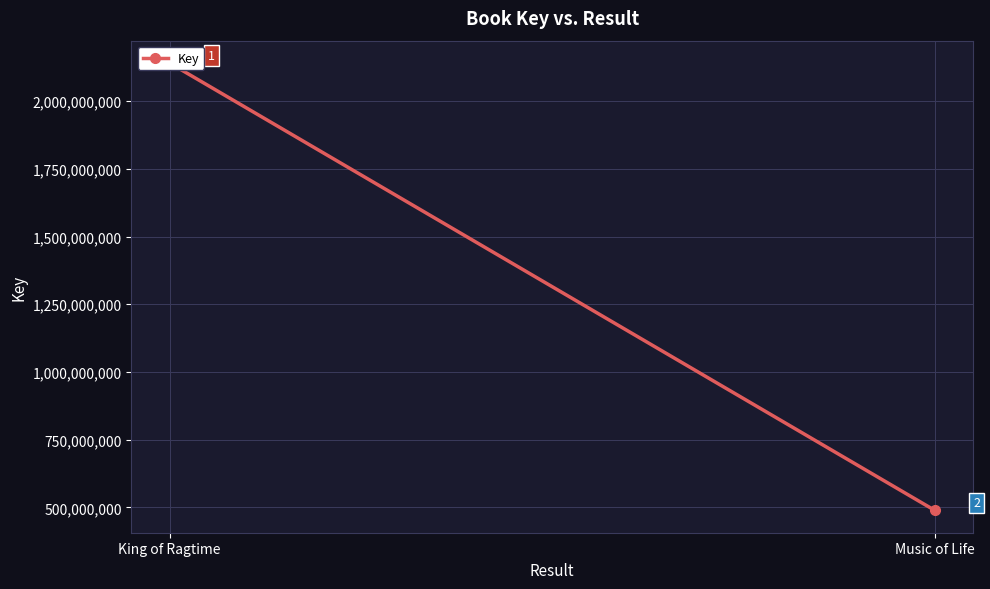

True or false: the data shows 489043658 at Music of Life.

True